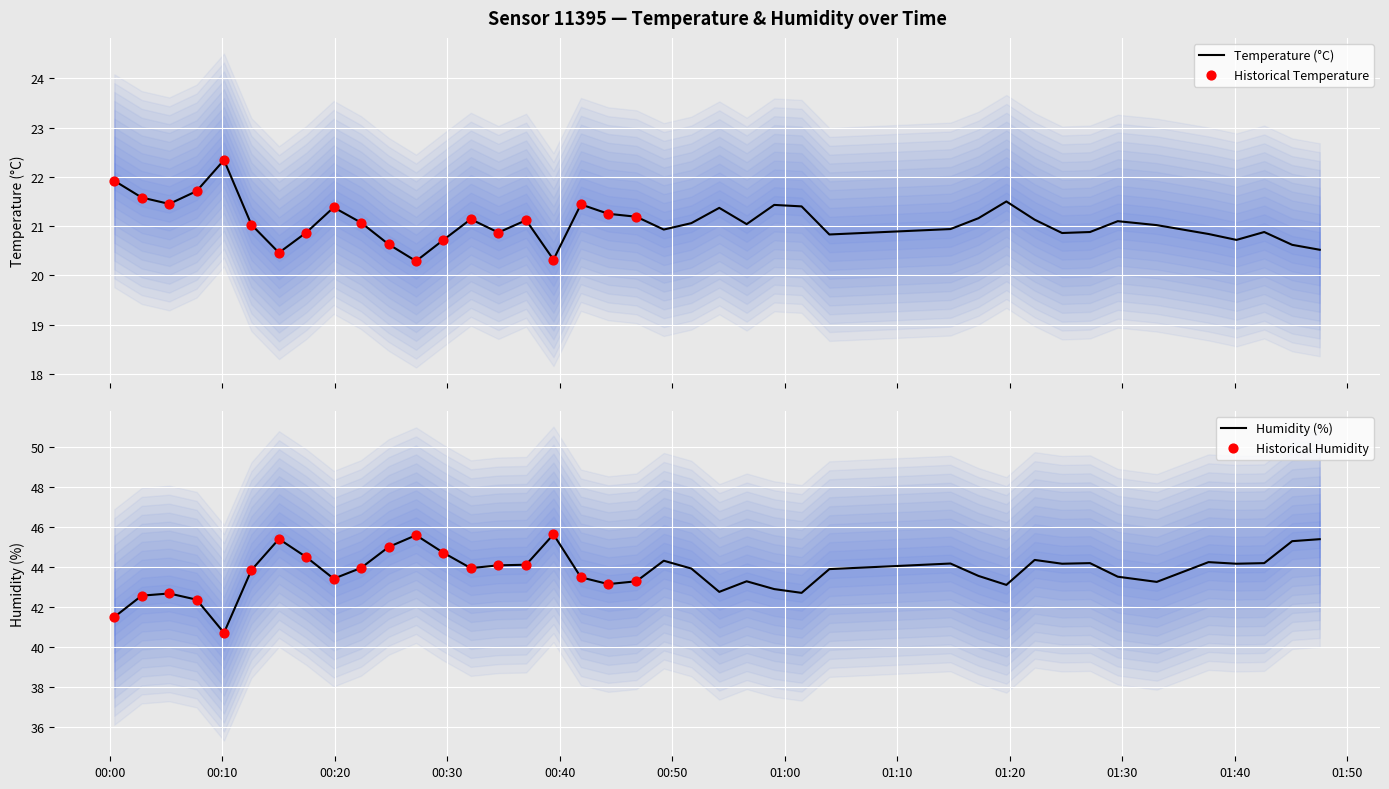

Which series has the largest total across all categories?

humidity